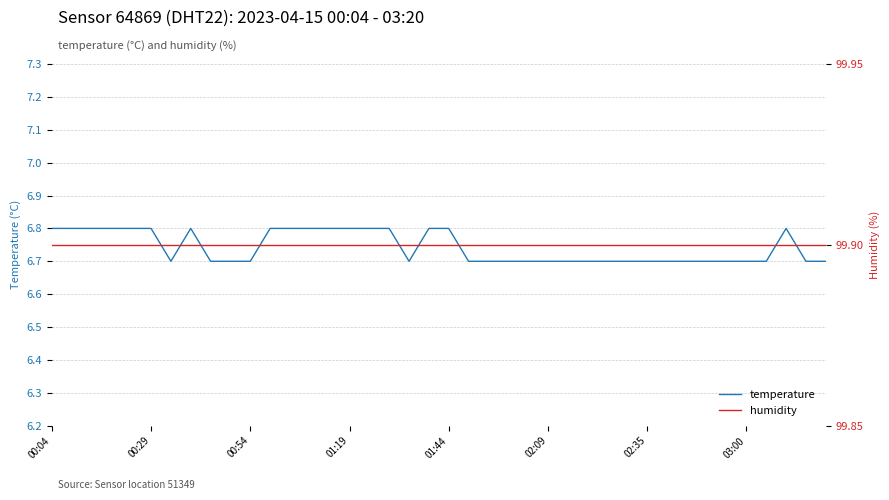

What is the total value across all series at 23?

106.6